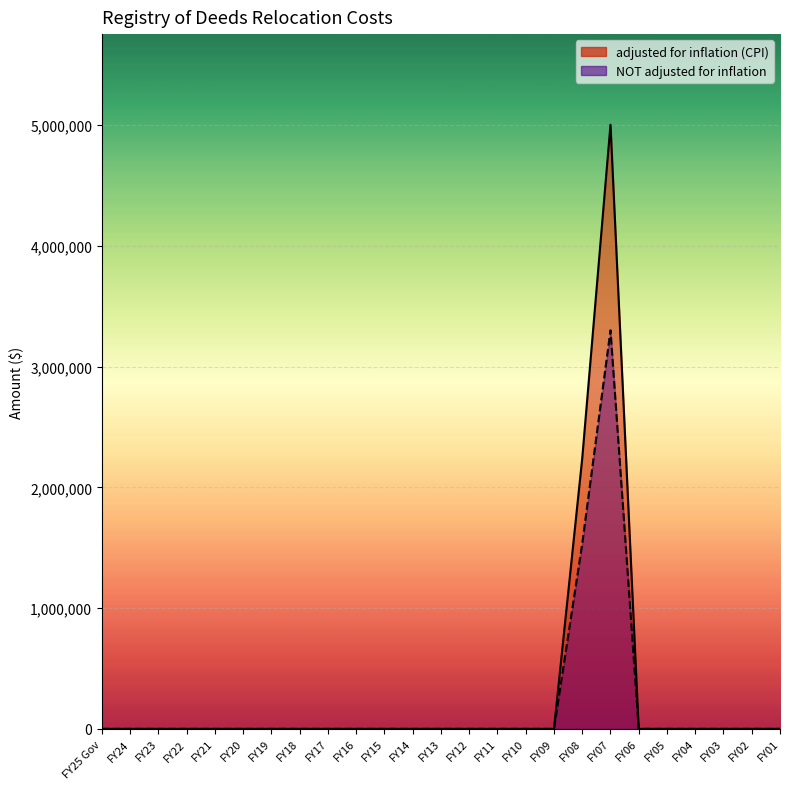

How many lines are shown in the chart?

2